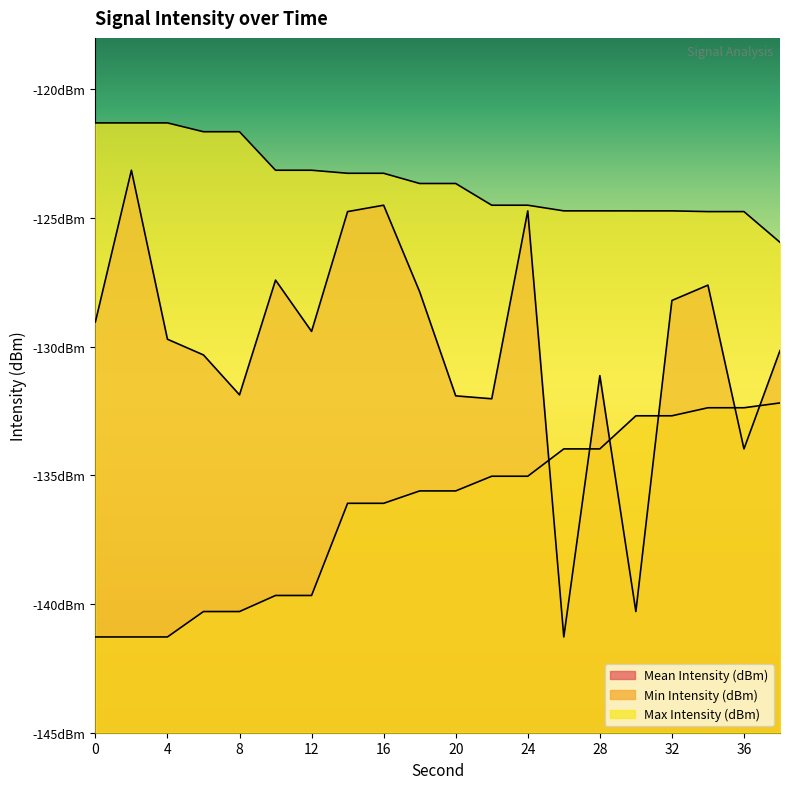

Reading left to right, what are all the values shown in this chart?

Mean Intensity (dBm): 0=-129.0	2=-123.1	4=-129.7	6=-130.3	8=-131.9	10=-127.4	12=-129.4	14=-124.8	16=-124.5	18=-127.9	20=-131.9	22=-132.0	24=-124.7	26=-141.3	28=-131.1	30=-140.3	32=-128.2	34=-127.6	36=-134.0	38=-130.2
Min Intensity (dBm): 0=-141.3	2=-141.3	4=-141.3	6=-140.3	8=-140.3	10=-139.7	12=-139.7	14=-136.1	16=-136.1	18=-135.6	20=-135.6	22=-135.0	24=-135.0	26=-134.0	28=-134.0	30=-132.7	32=-132.7	34=-132.4	36=-132.4	38=-132.2
Max Intensity (dBm): 0=-121.3	2=-121.3	4=-121.3	6=-121.6	8=-121.6	10=-123.1	12=-123.1	14=-123.3	16=-123.3	18=-123.7	20=-123.7	22=-124.5	24=-124.5	26=-124.7	28=-124.7	30=-124.7	32=-124.7	34=-124.8	36=-124.8	38=-125.9